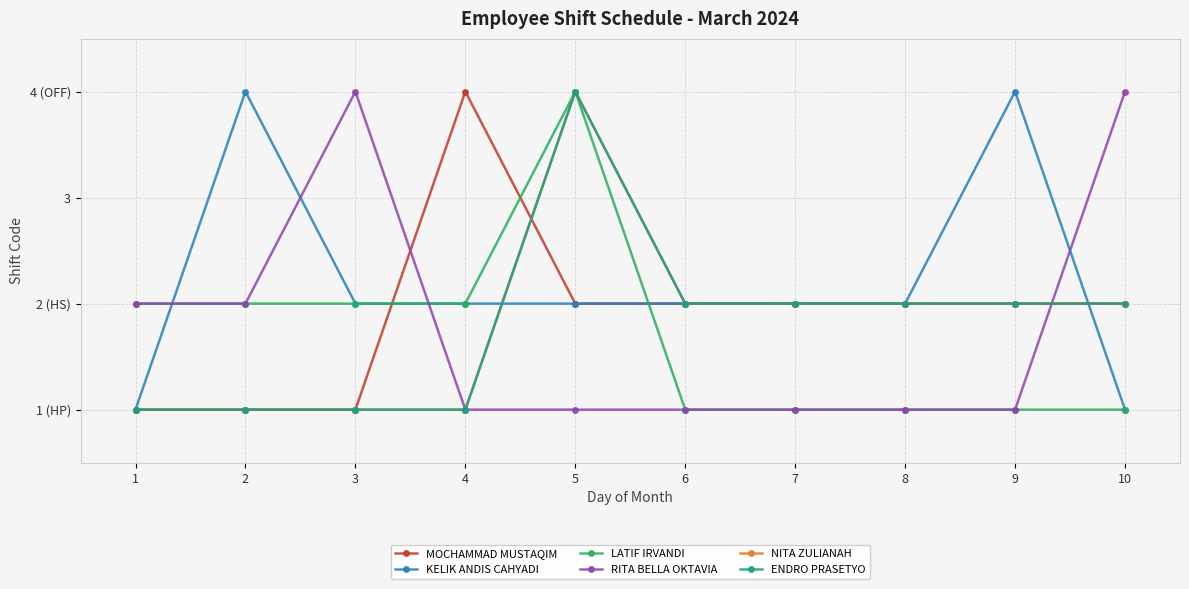

Does the chart have visible grid lines?

Yes